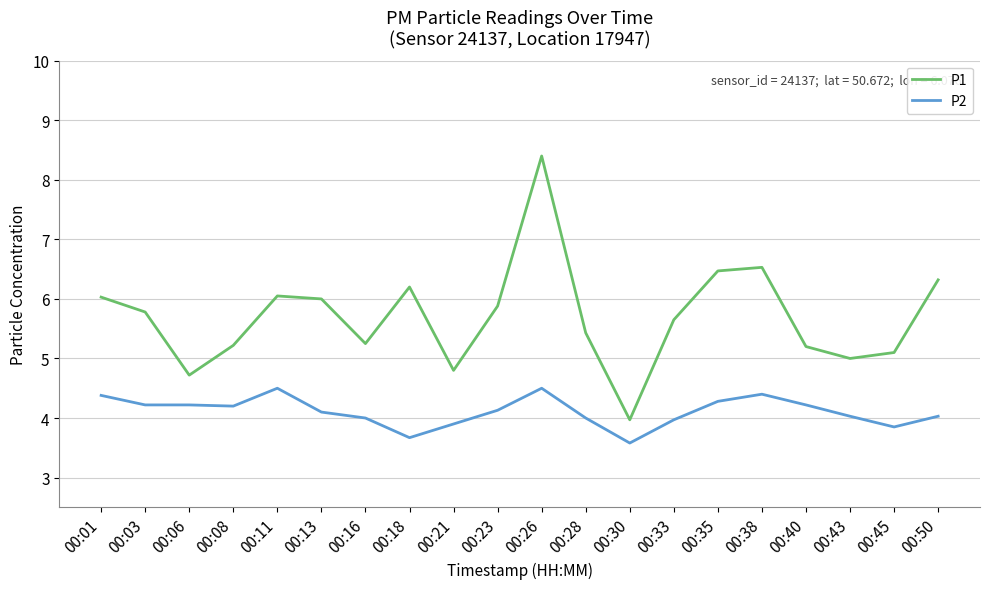

At which label does P1 reach its minimum?

00:30